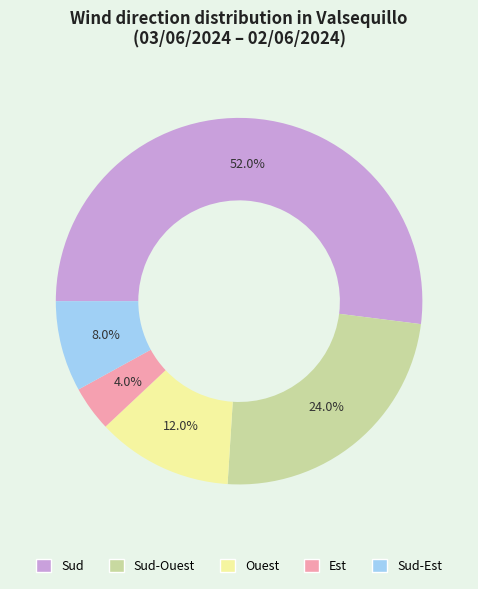

Approximately how many times larger is the value at Ouest compared to Sud?

0.2